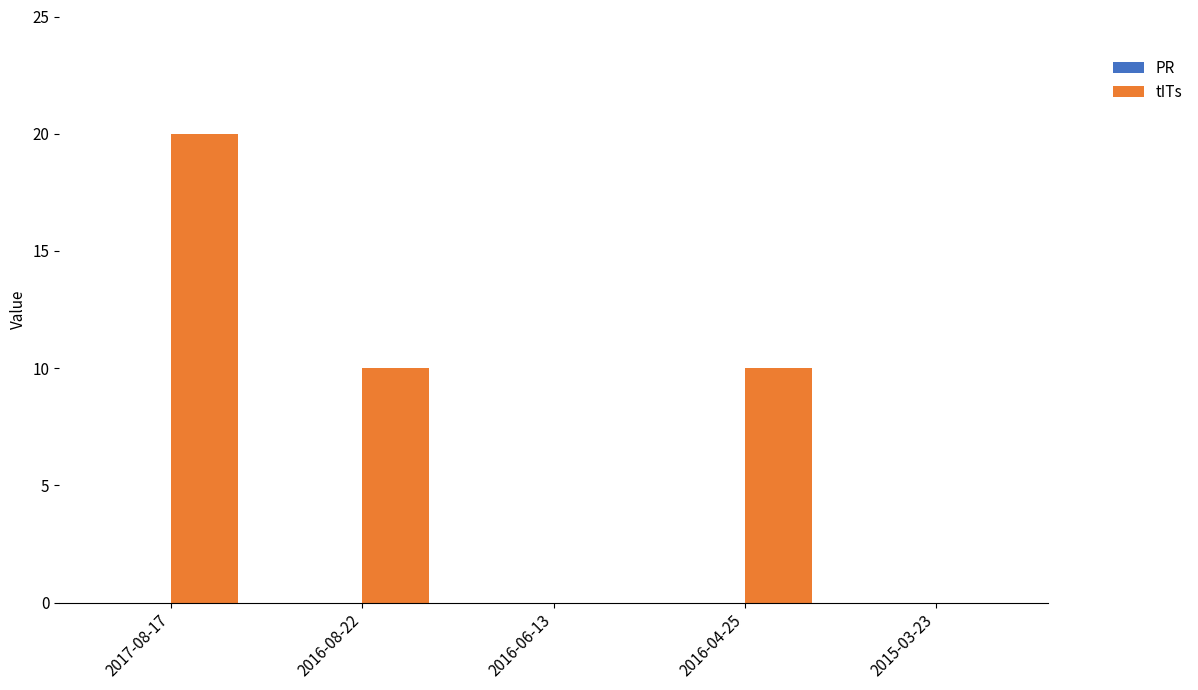

Between 2016-04-25 and 2017-08-17, which is larger?

2017-08-17